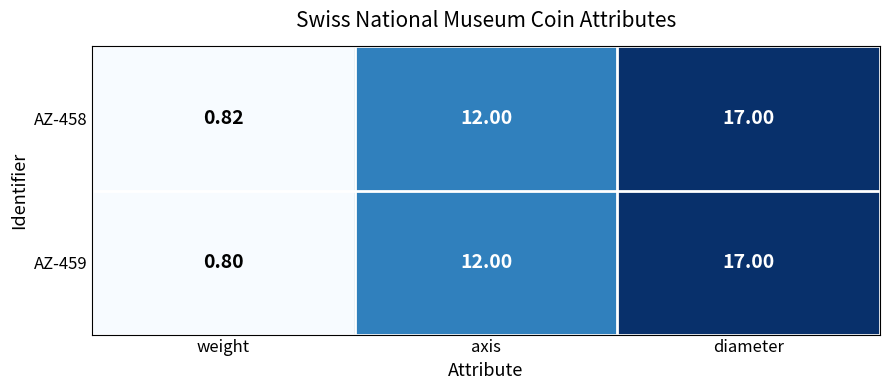

How many series are shown in this chart?

2